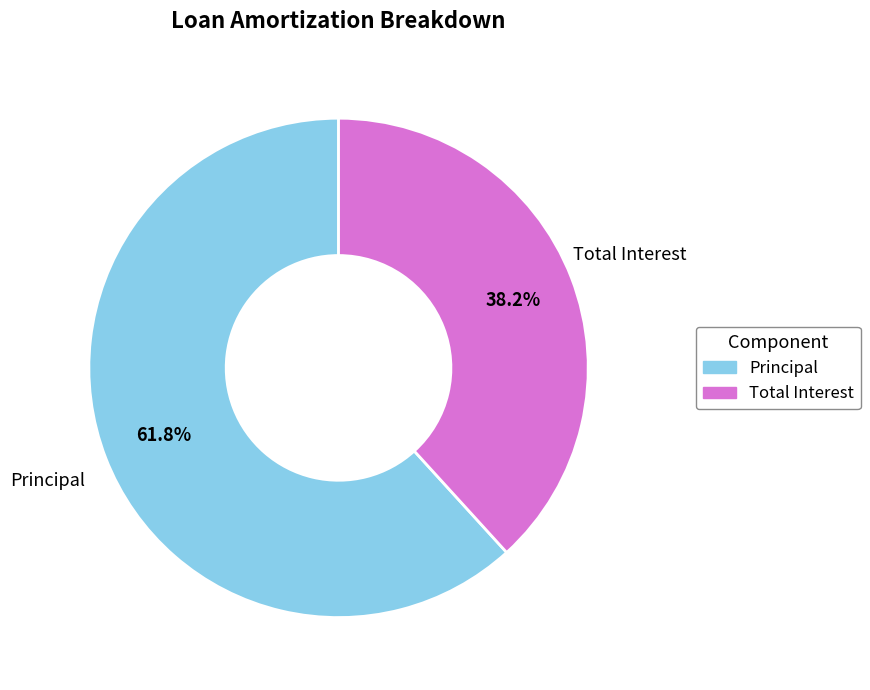

To the nearest percent, what is the average slice percentage?

50%